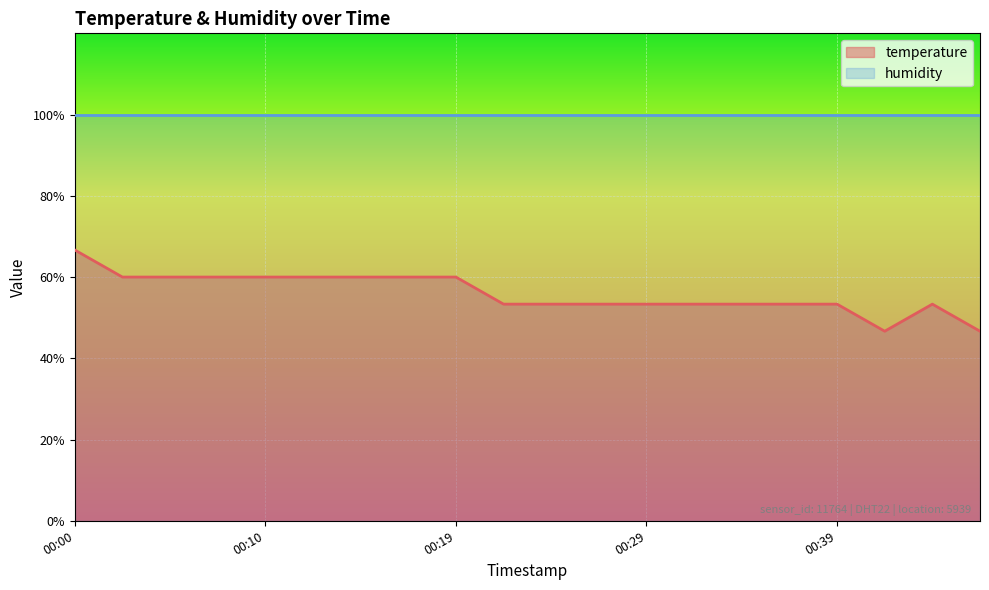

How many lines are shown in the chart?

2